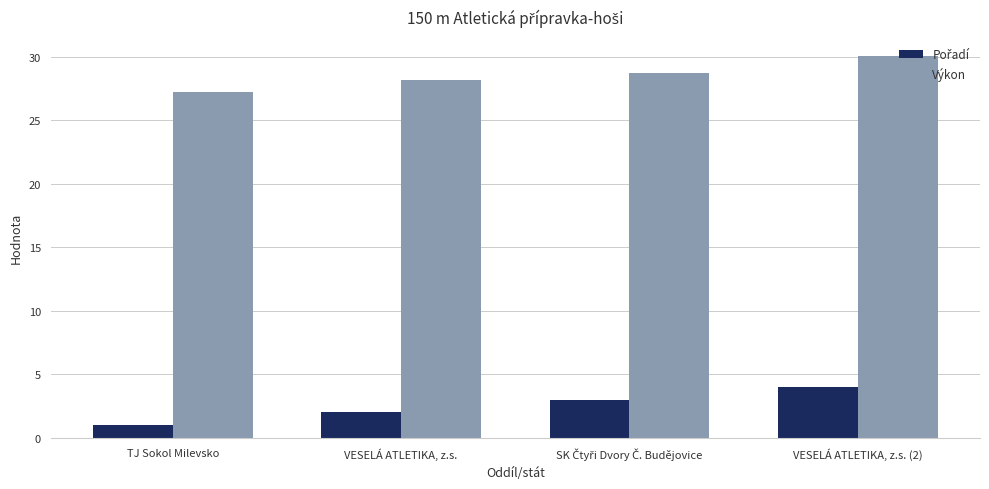

What is the label of the 1st bar from the left?

TJ Sokol Milevsko